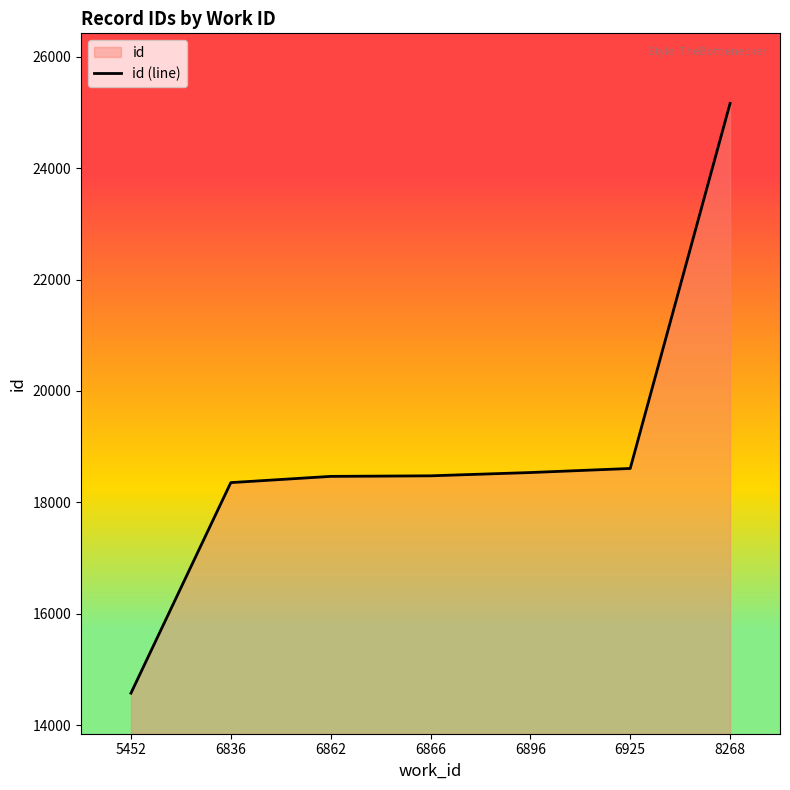

How many categories are shown in the chart?

7